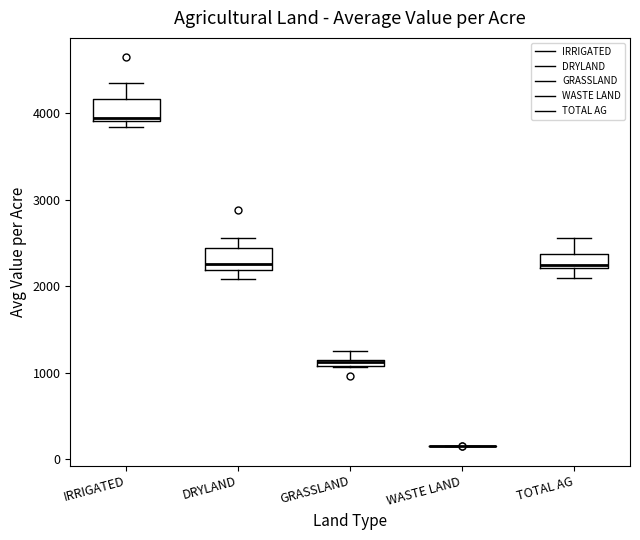

Where is the lower edge of the box for GRASSLAND on the y-axis? The values are not printed on the chart, so give them approximately, as read against the axis.

1100